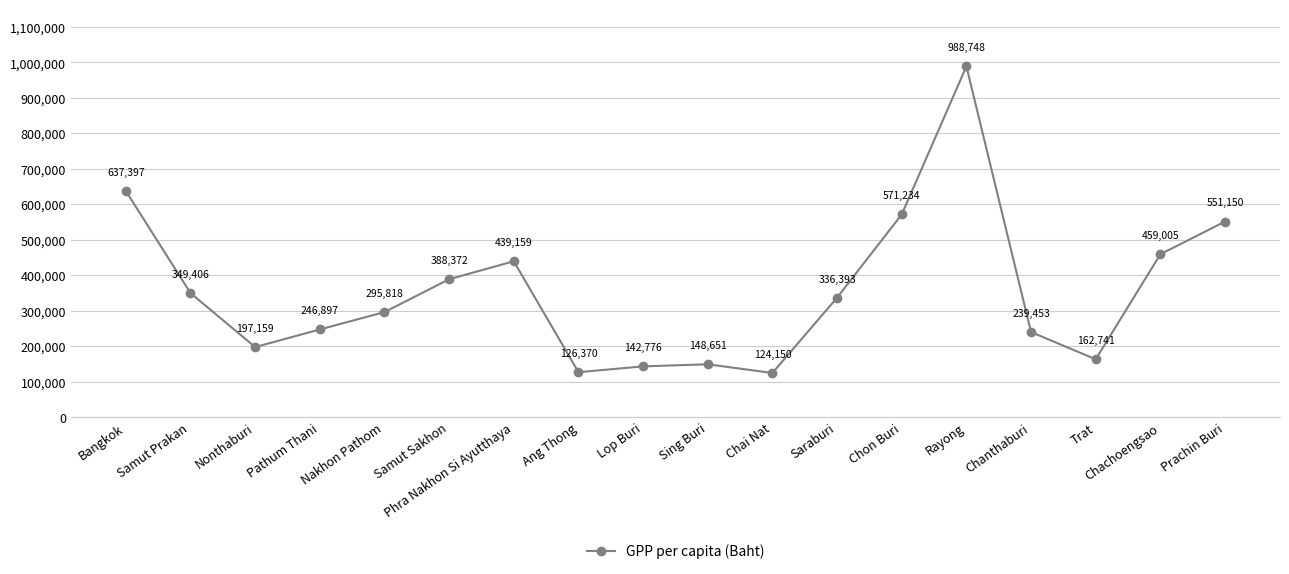

Is it true that the value at Chai Nat is 124150?

True